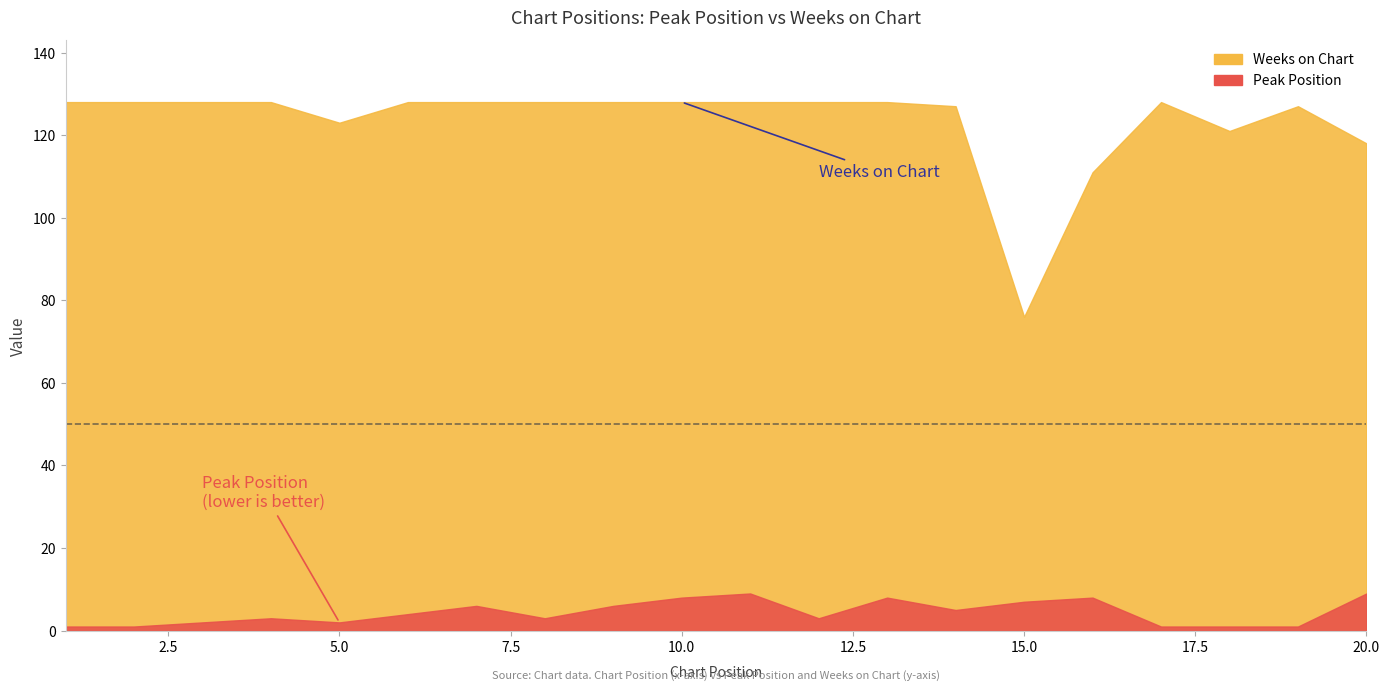

Reading left to right, transcribe all the data shown in this chart.

Peak Position: 1=1	2=1	3=2	4=3	5=2	6=4	7=6	8=3	9=6	10=8	11=9	12=3	13=8	14=5	15=7	16=8	17=1	18=1	19=1	20=9
Weeks on Chart: 1=128	2=128	3=128	4=128	5=123	6=128	7=128	8=128	9=128	10=128	11=128	12=128	13=128	14=127	15=76	16=111	17=128	18=121	19=127	20=118